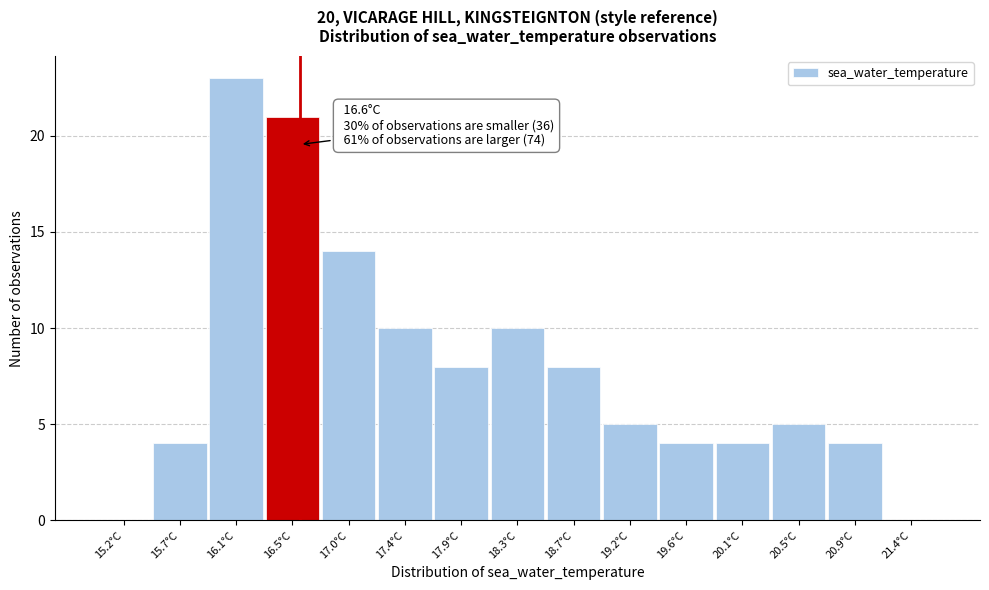

Over which range of the x-axis is the bar tallest?

15.88 to 16.32